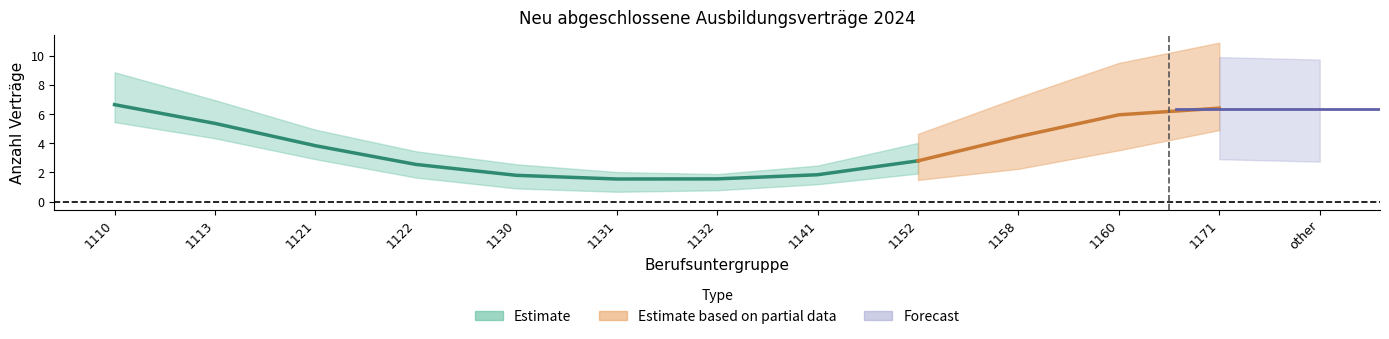

What is the label of the 7th point from the right?

1132